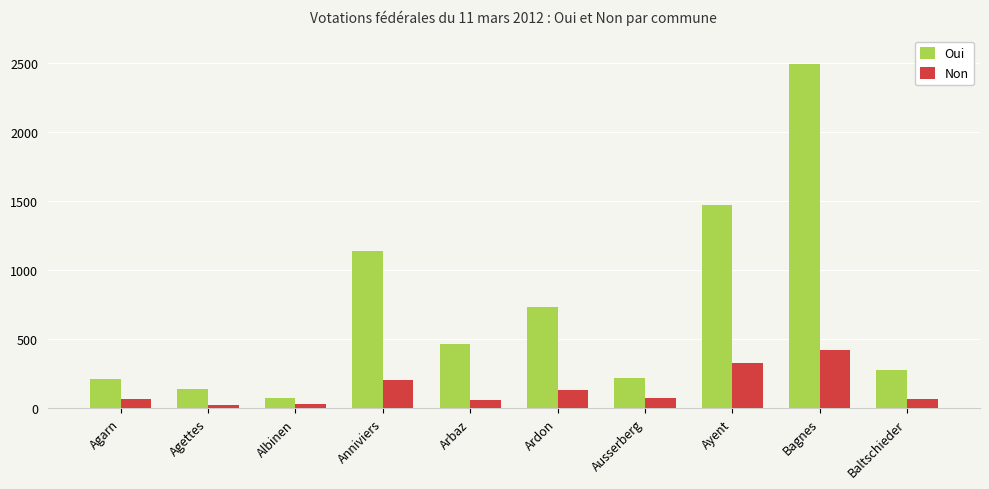

What is the average value of the Non series?

142